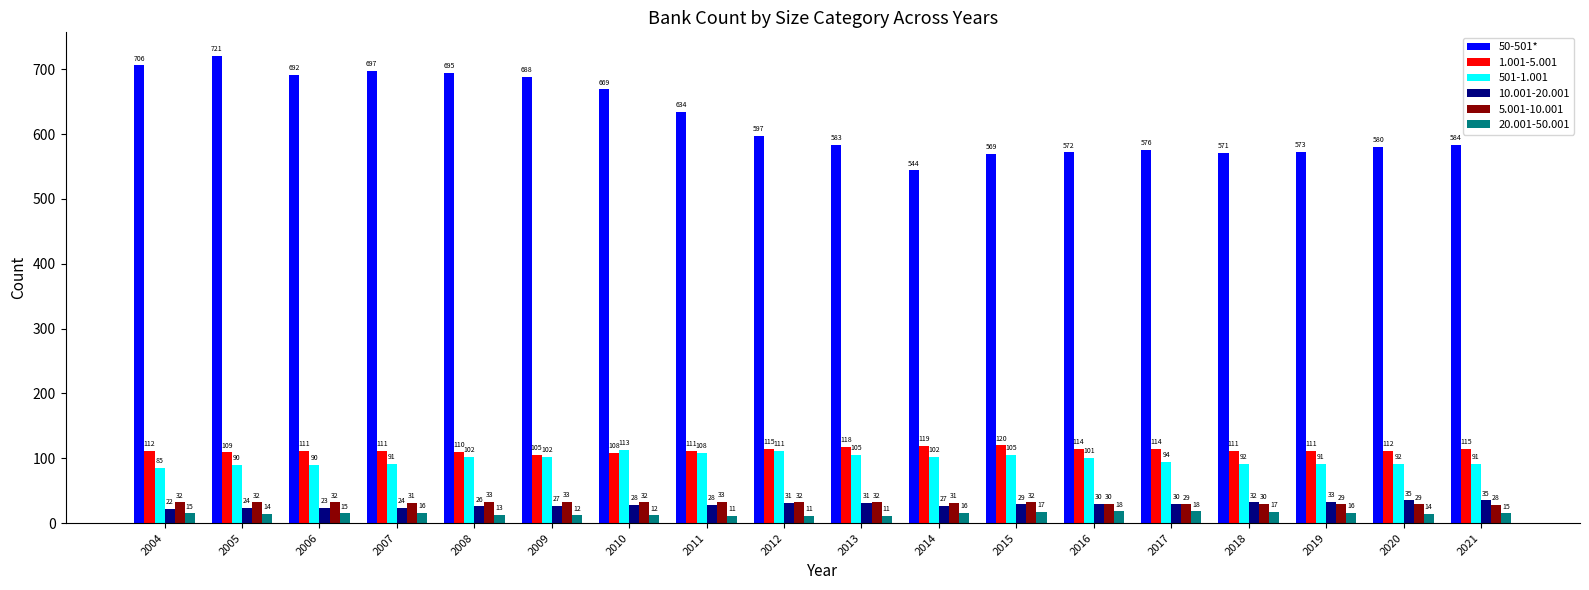

At which label is 501-1.001 closest to 99?

2016